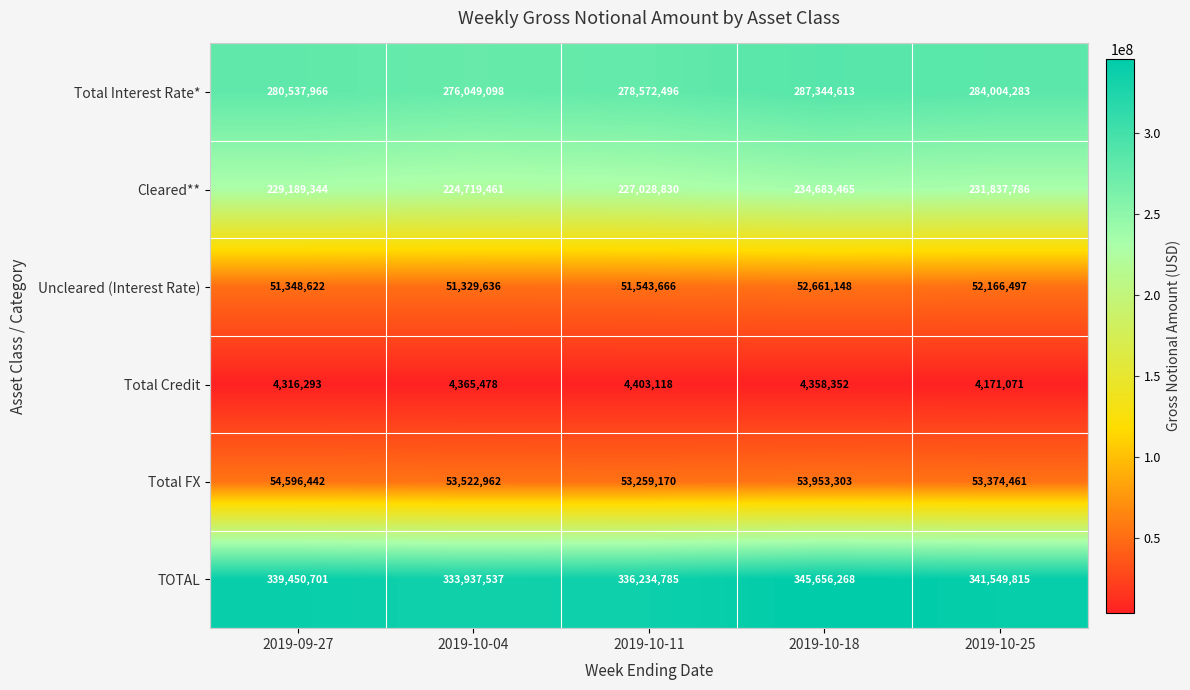

Which label corresponds to the smallest value in the chart?

2019-10-25